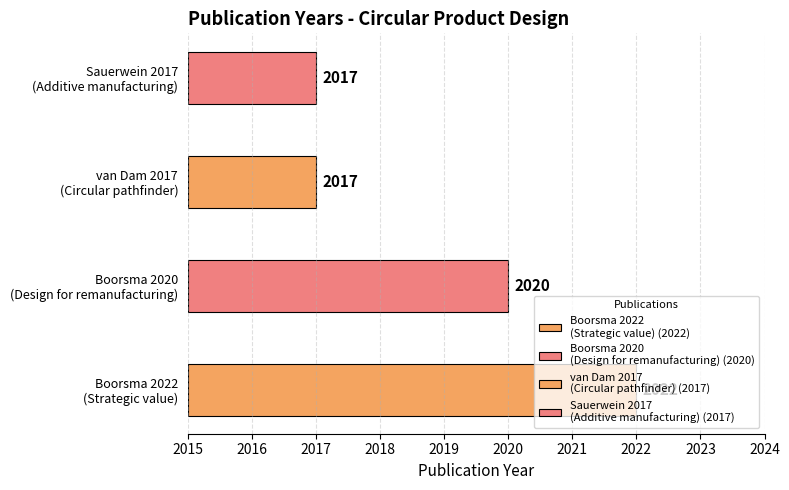

What is the value of the 1st bar from the left?

2022